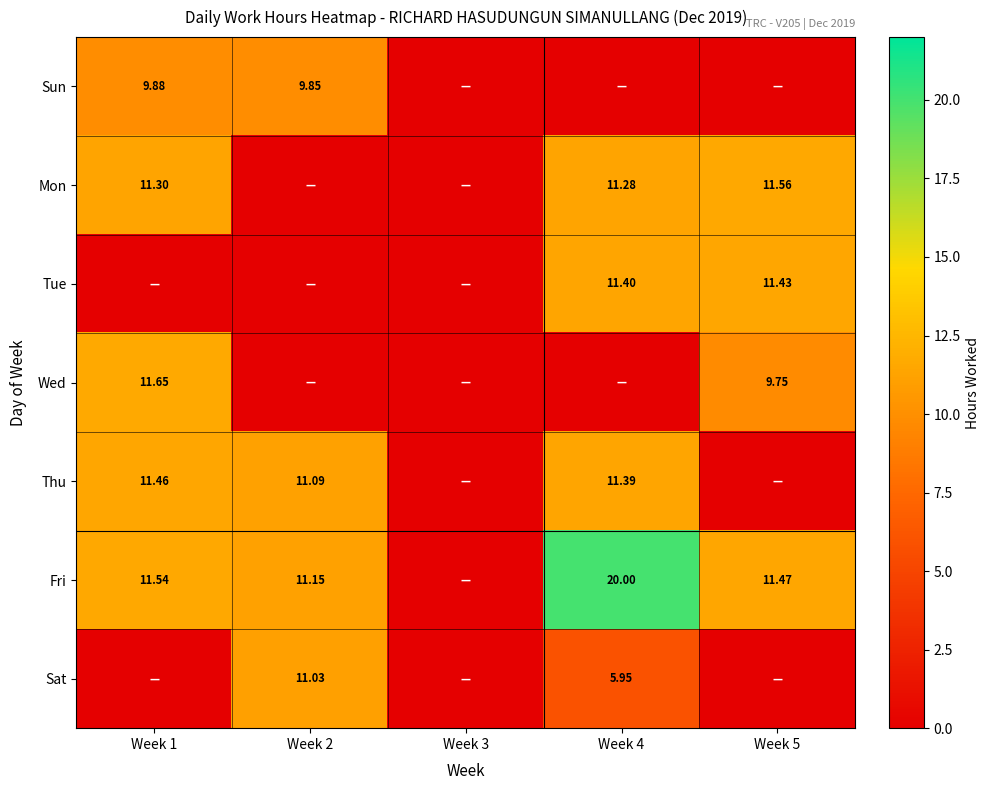

Rank the series at Week 3 from highest to lowest value.

Sun, Mon, Tue, Wed, Thu, Fri, Sat